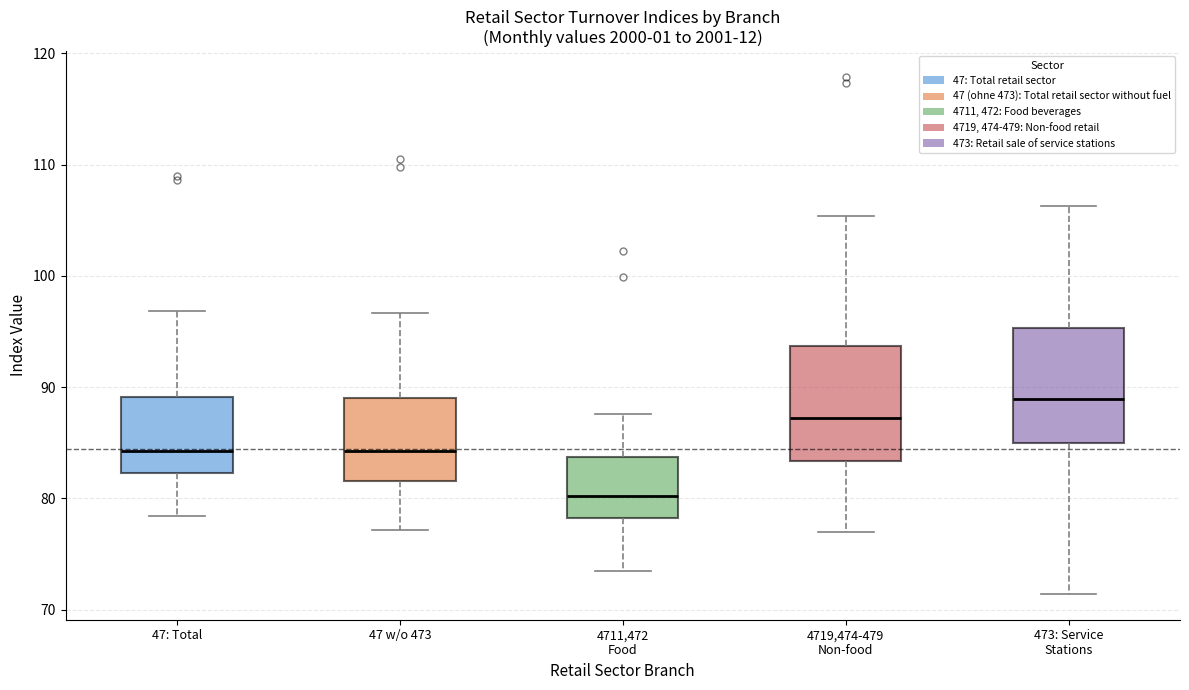

Reading left to right, read every box against the y-axis: the position of its median line, the range the box covers, and the ends of its whiskers. The values are not printed on the chart, so give them approximately, as read against the axis.

47: Total: median 84, box 82 to 89, whiskers 78 to 97
47 w/o 473: median 84, box 82 to 89, whiskers 77 to 97
4711,472 Food: median 80, box 78 to 84, whiskers 73 to 88
4719,474-479 Non-food: median 87, box 83 to 94, whiskers 77 to 105
473: Service Stations: median 89, box 85 to 95, whiskers 71 to 106